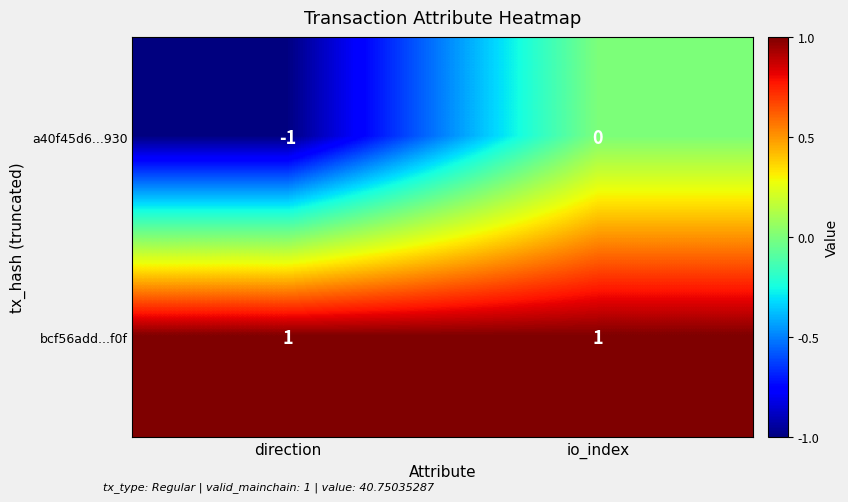

Which series has the largest total across all categories?

bcf56add...f0f